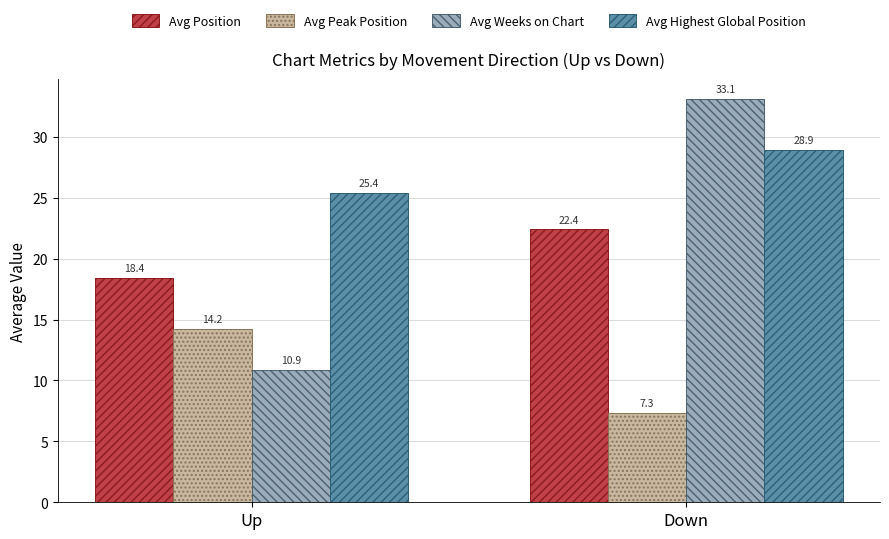

The value of Avg Highest Global Position at Down is 40.4. True or false?

False